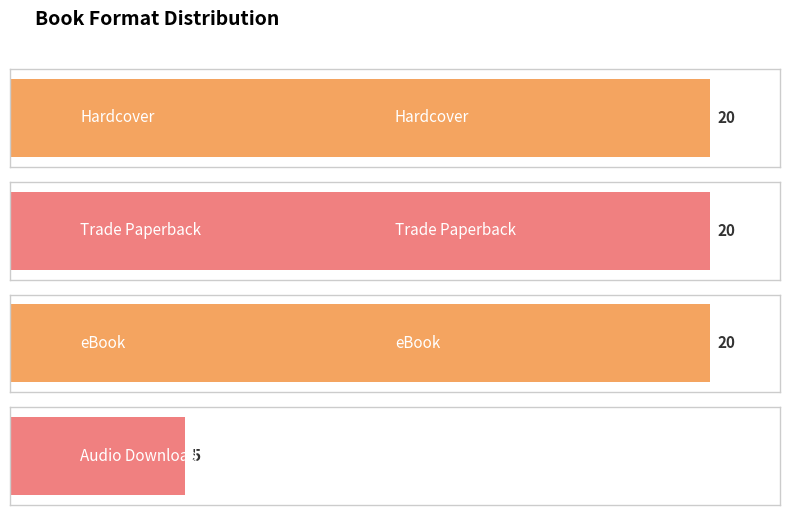

Are the bars grouped side by side (vs. stacked)?

No